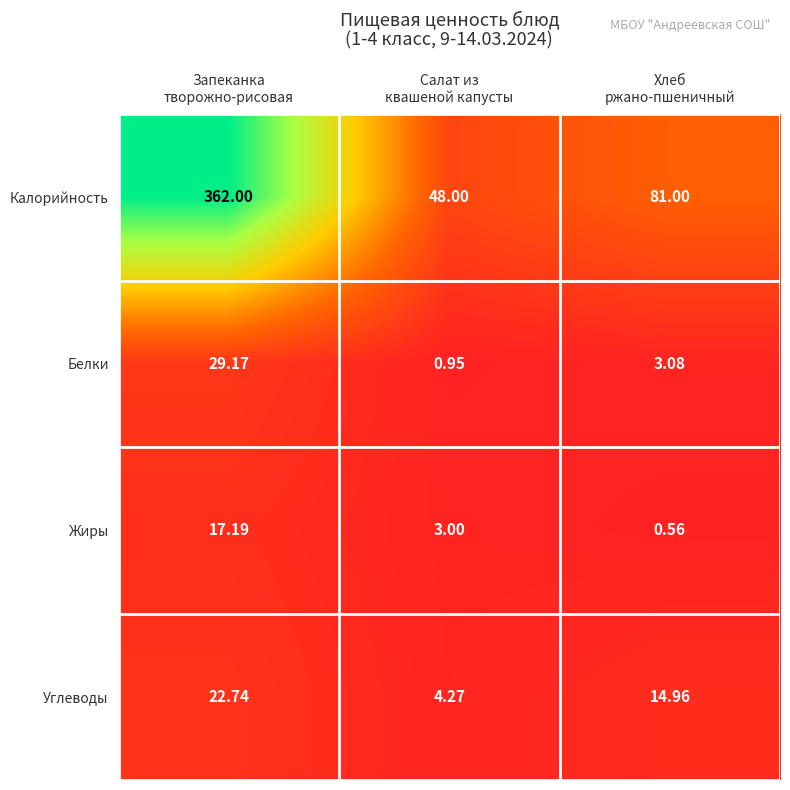

Between Салат из
квашеной капусты and Хлеб
ржано-пшеничный, which series saw the biggest shift?

Калорийность